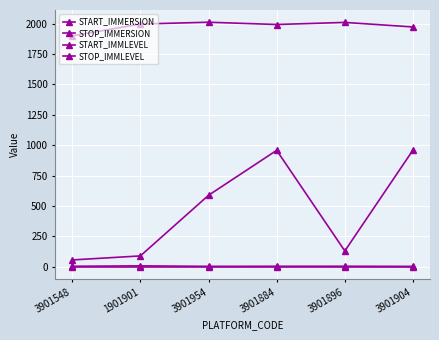

How many data points does each series have?

6